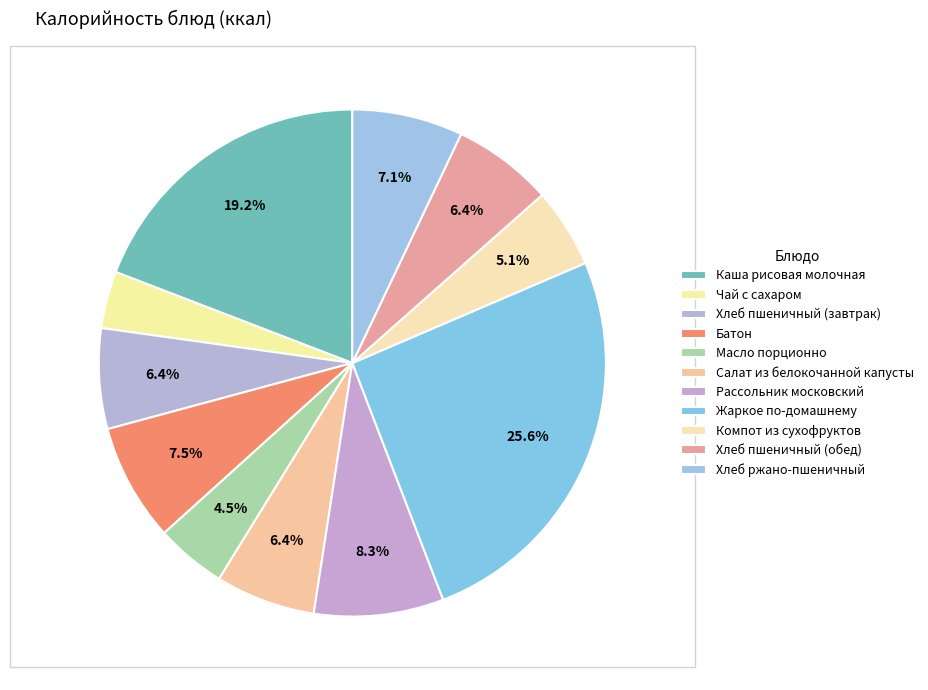

Which category has the smallest portion of the pie?

Чай с сахаром